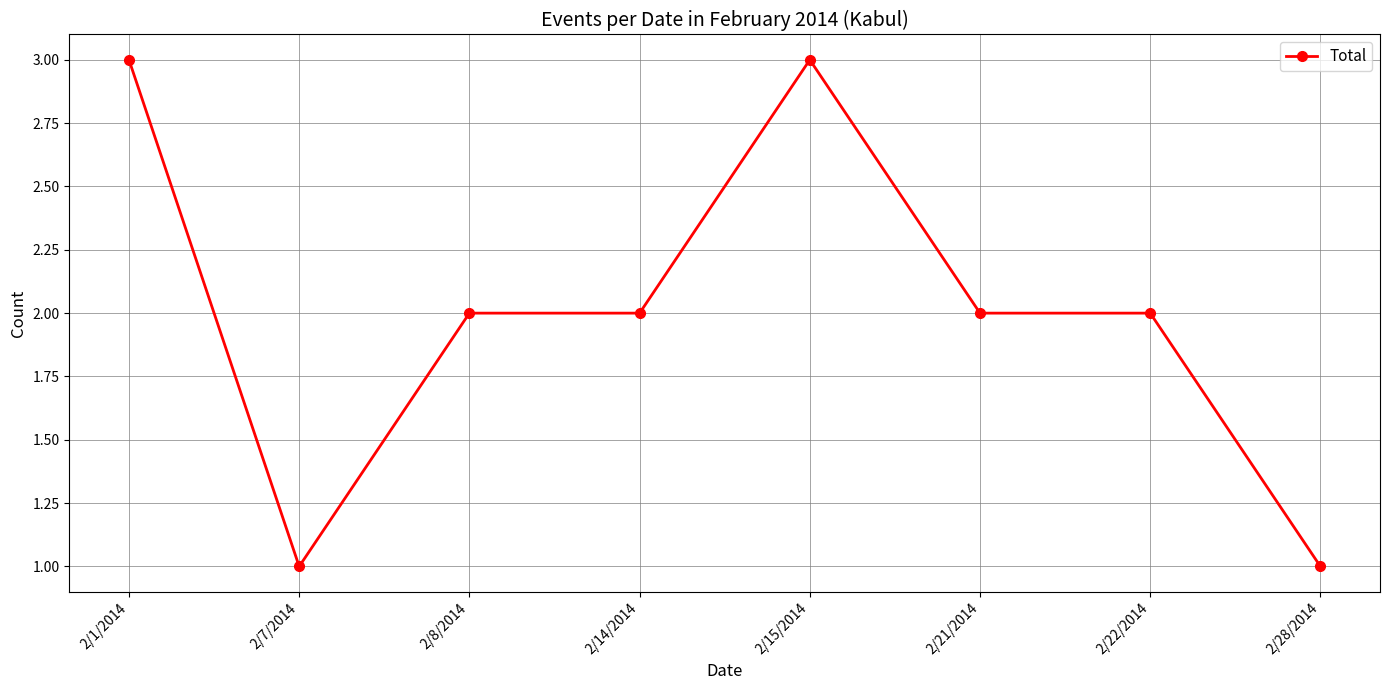

Reading left to right, list all the values displayed in this chart.

3	1	2	2	3	2	2	1